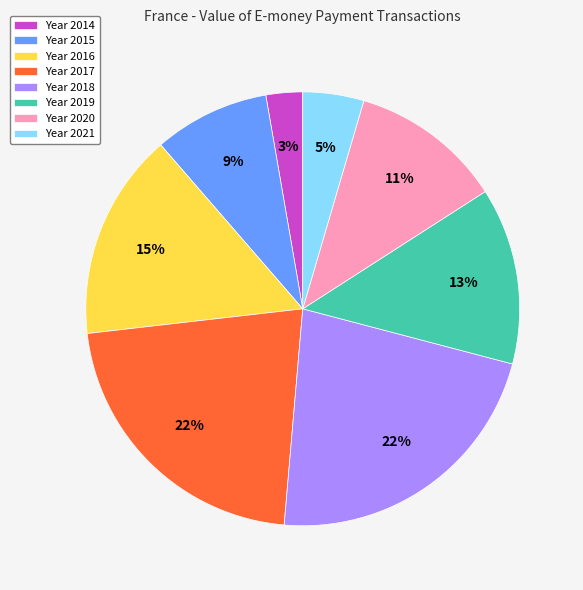

Which category has the smallest portion of the pie?

Year 2014